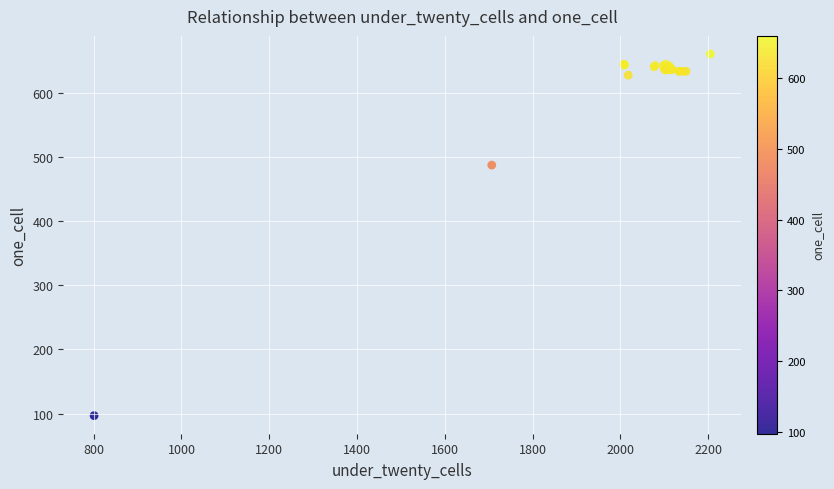

What Y value in the scatter plot is closest to 378?

487